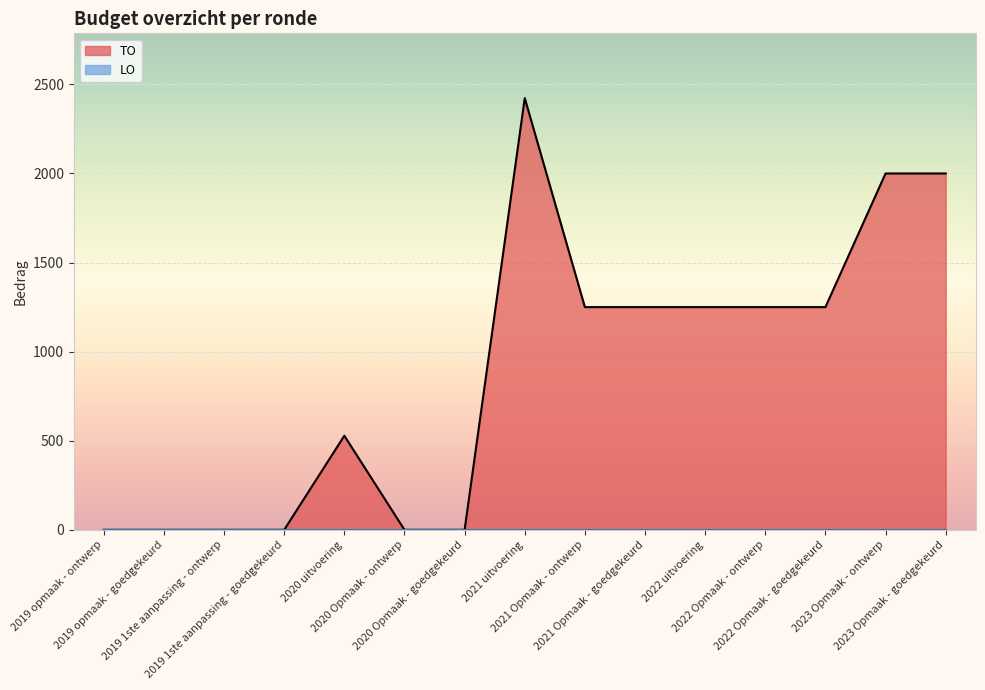

How many data points are less than 1250?

7